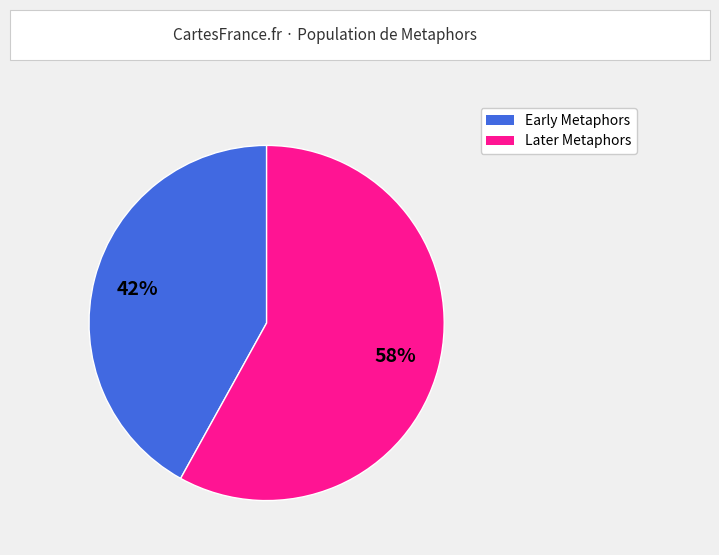

Is there a majority slice in this chart?

Yes